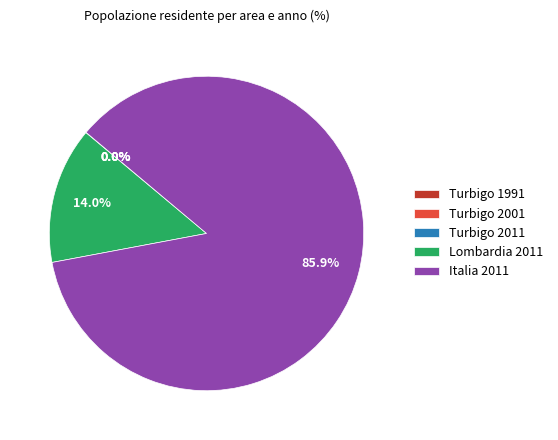

Does any single category account for the majority?

Yes